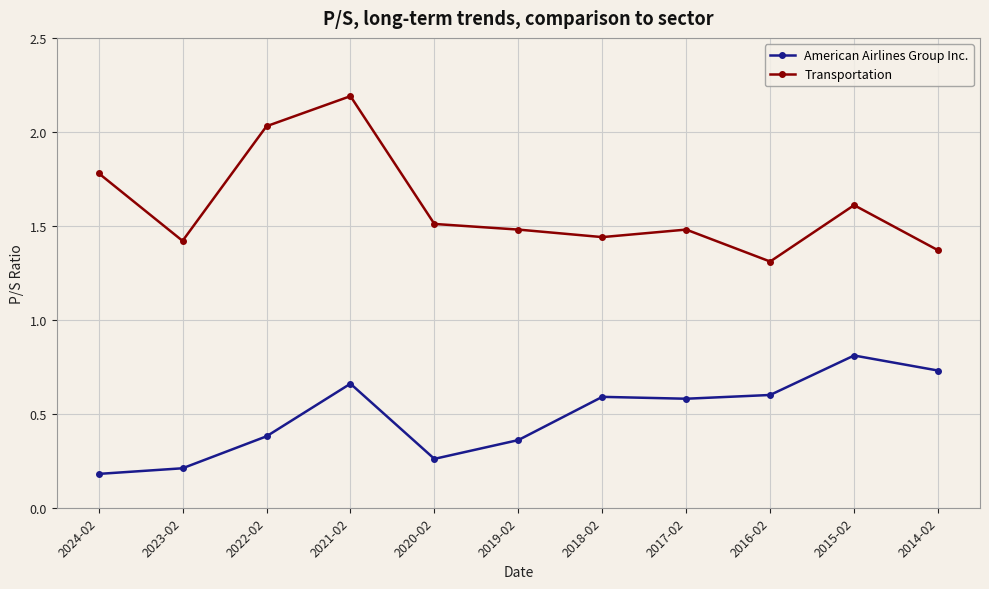

What position from the left is 2016-02?

9